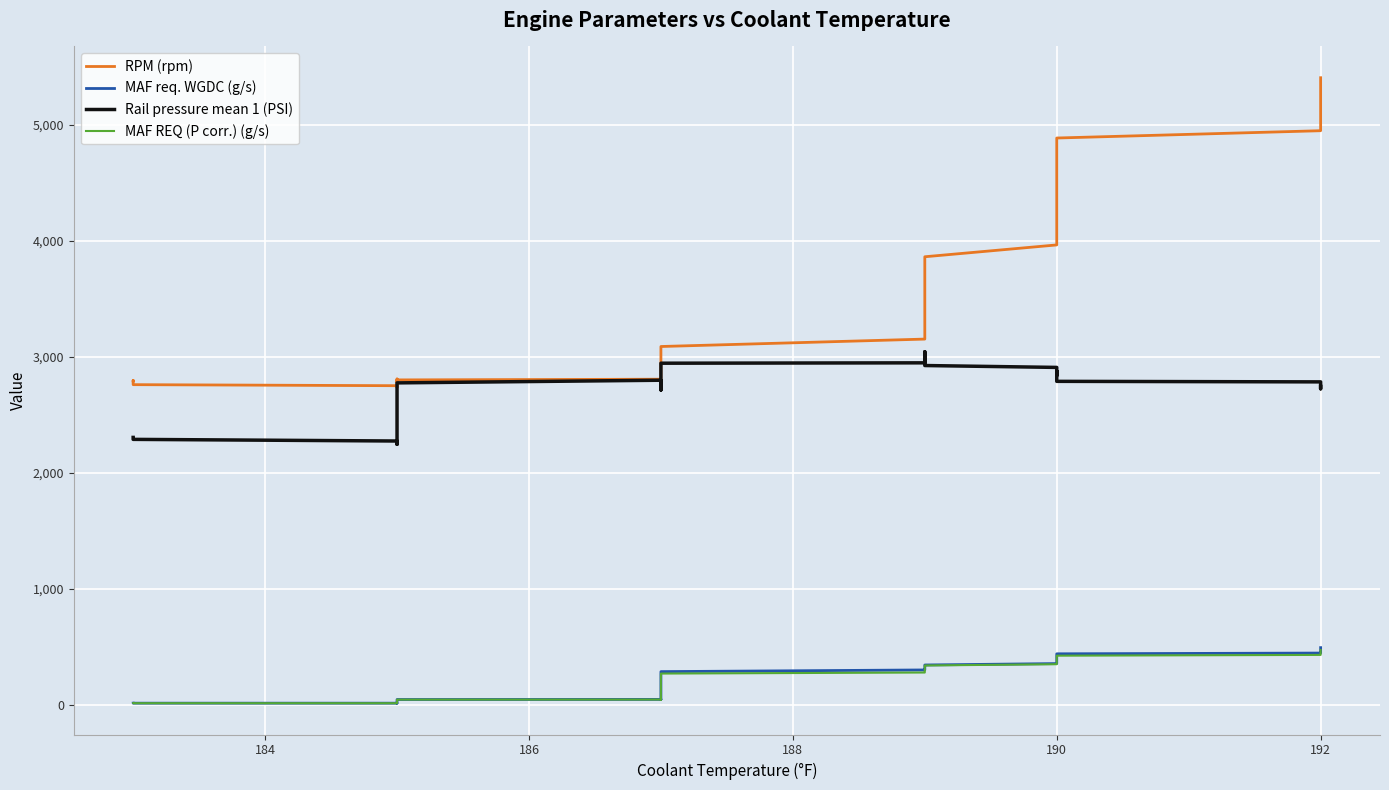

At how many categories does at least one series exceed 5331?

1